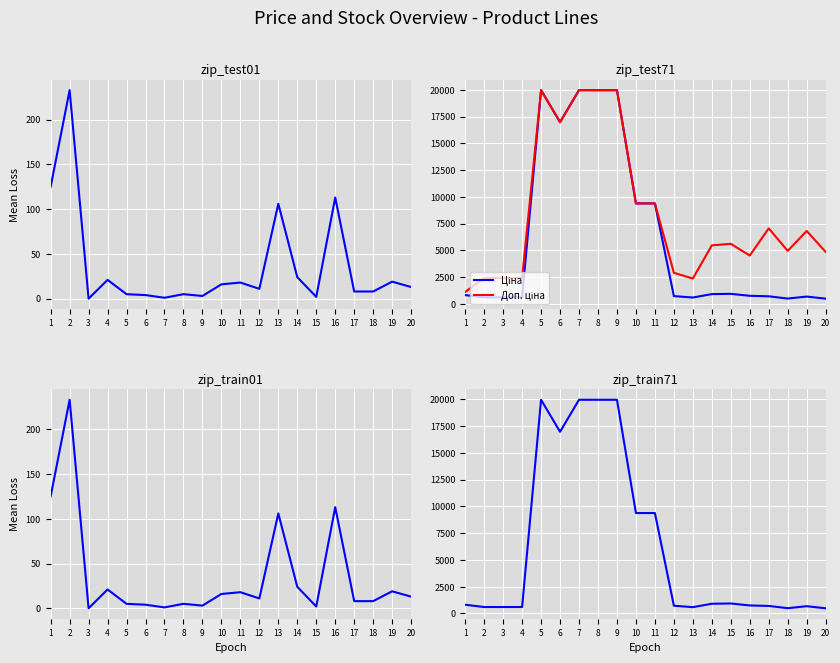

Is the value of Доп. ціна at 13 greater than the value of Ціна at 16?

Yes